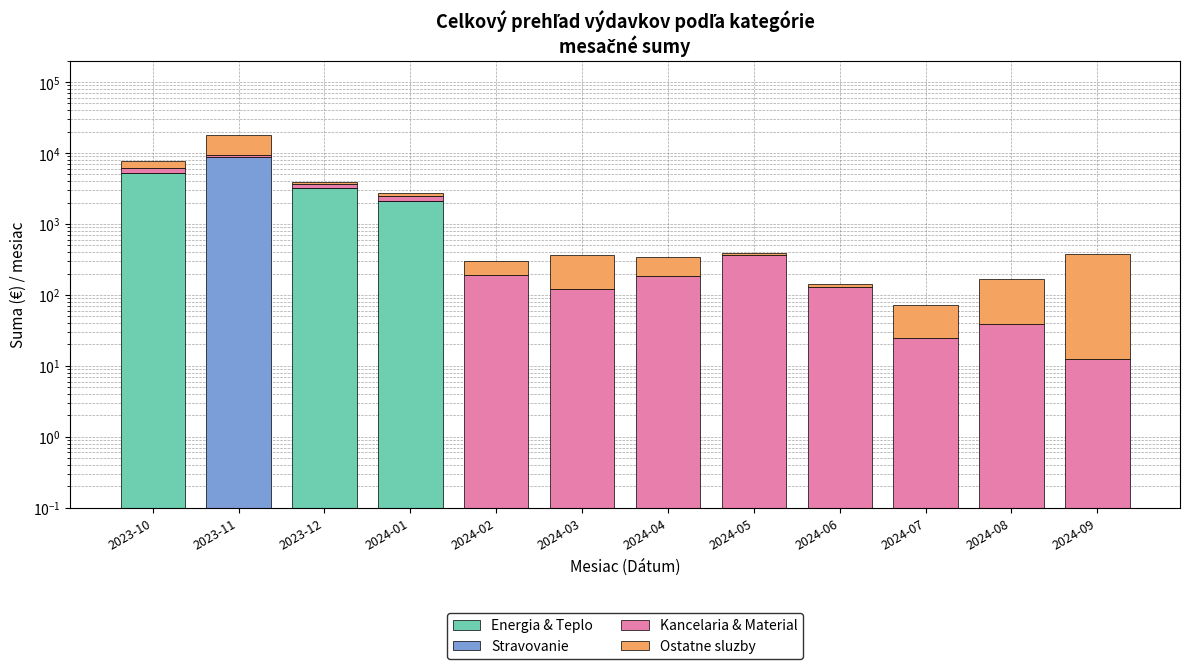

What is the difference between the Kancelaria & Material values at 2023-10 and 2023-11?

166.4